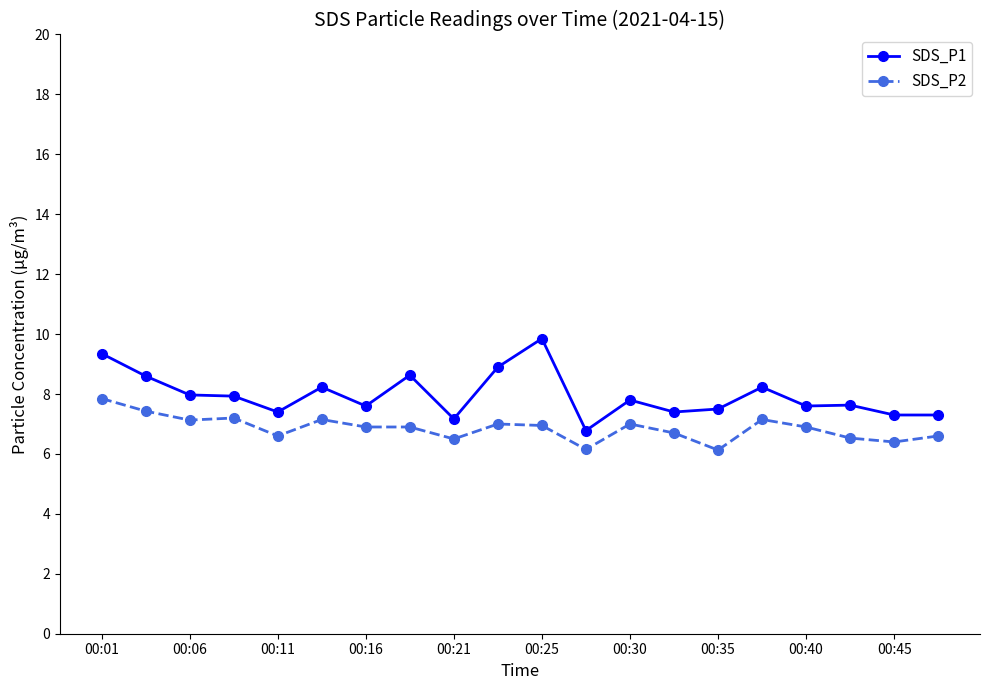

True or false: SDS_P1 has more than 0 interior local peaks.

True